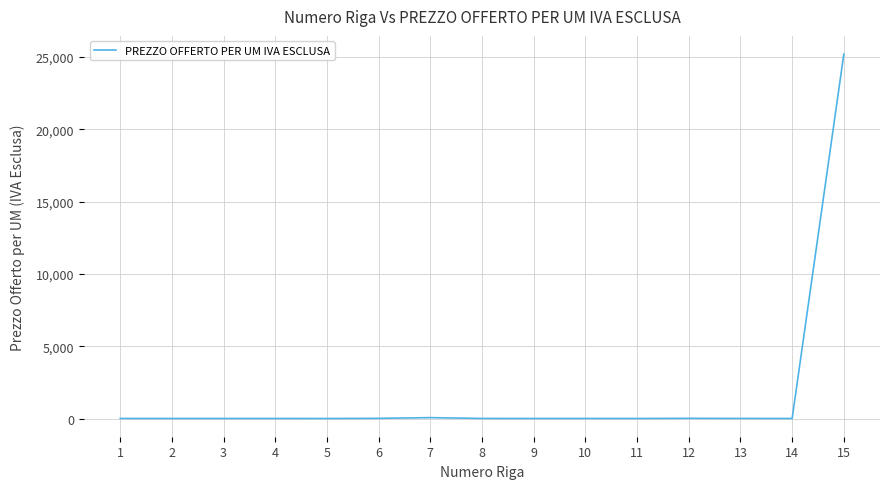

Does the chart display data point markers on the line(s)?

No